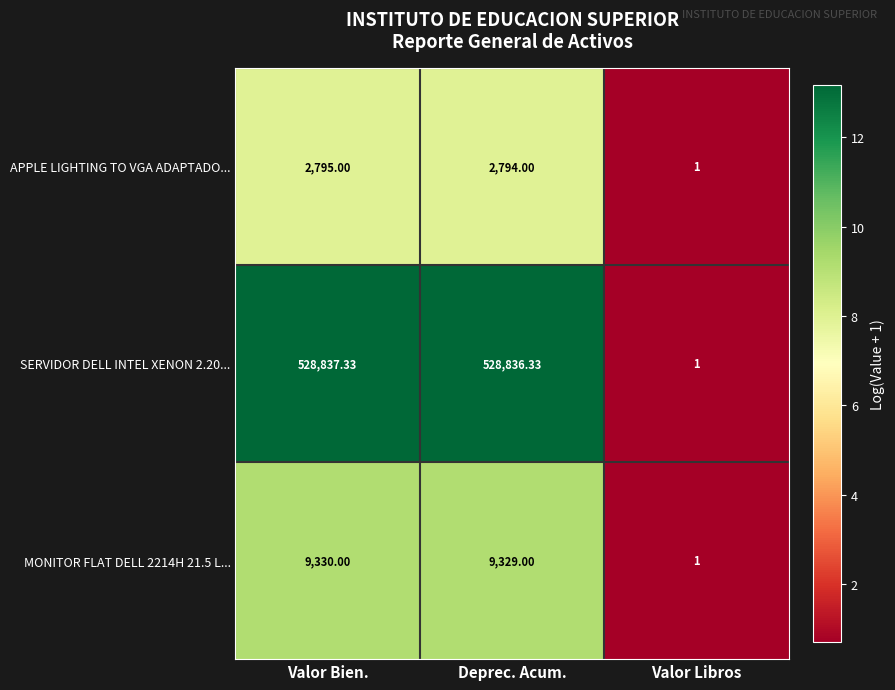

Between Valor Bien. and Valor Libros, which series saw the biggest shift?

SERVIDOR DELL INTEL XENON 2.20...